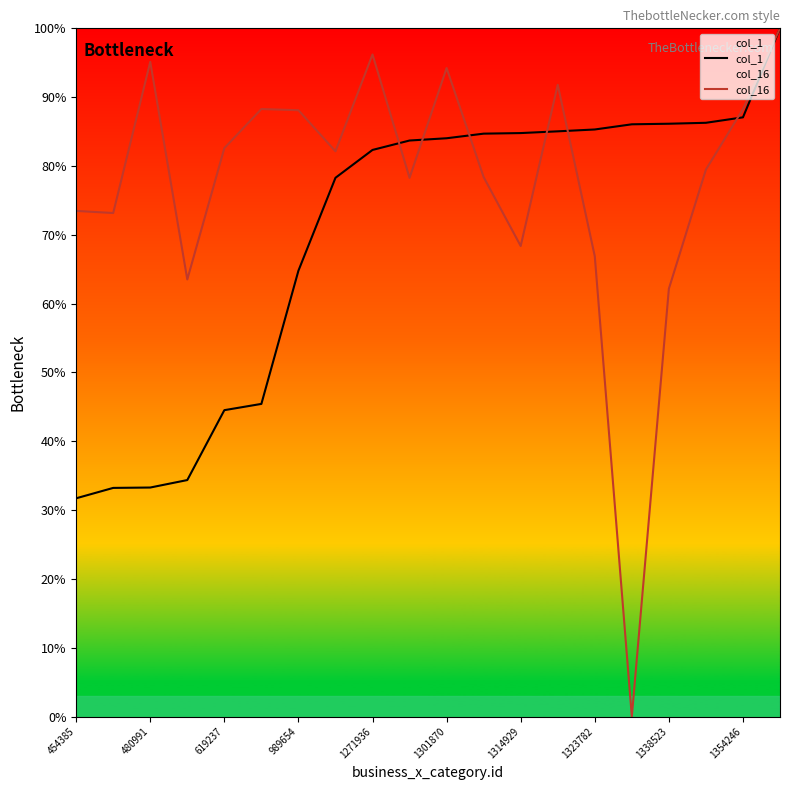

Which series has the widest spread of values?

col_16